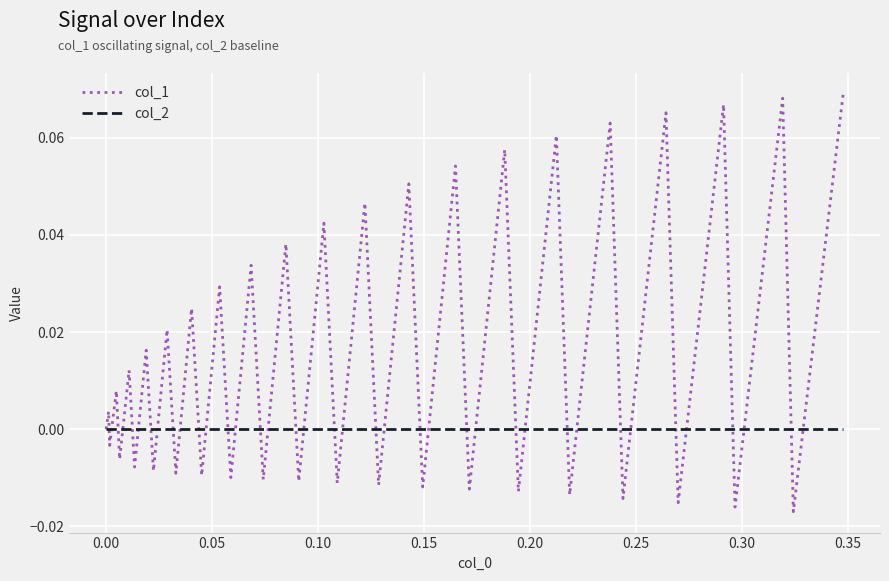

Which series has the largest range (max minus min)?

col_1